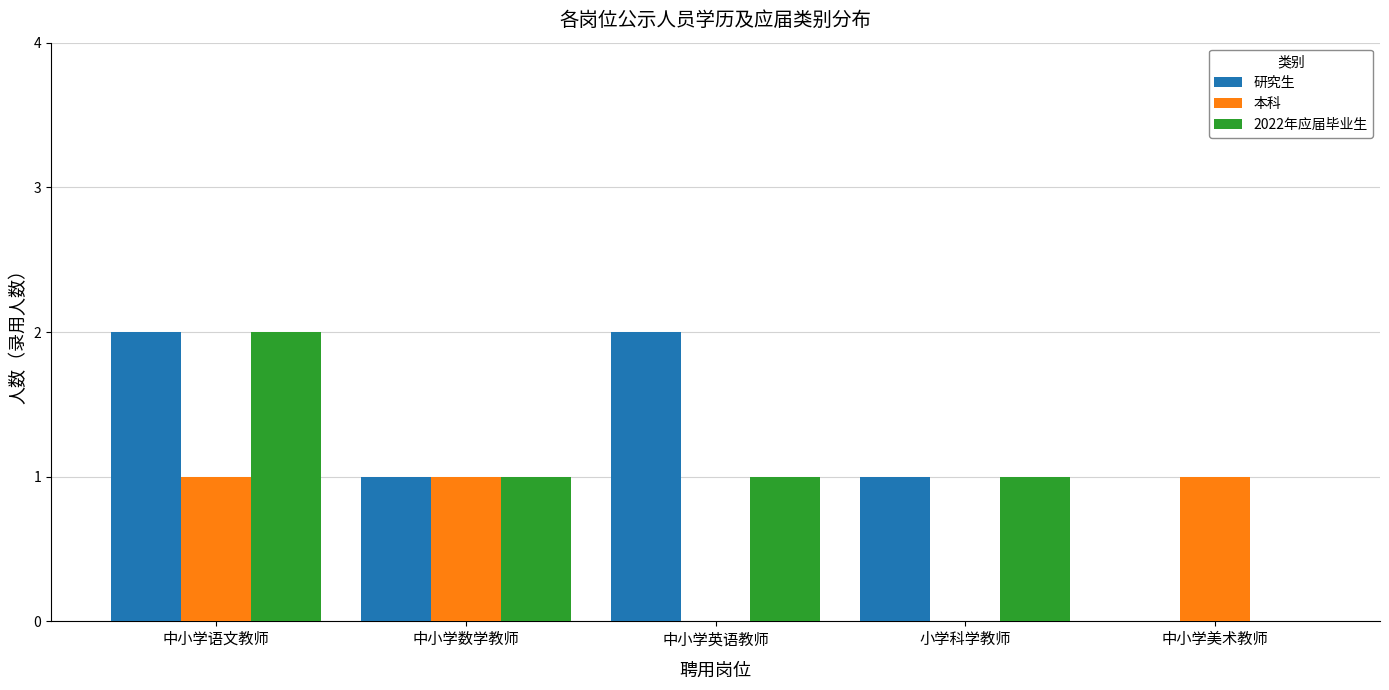

What is the sum of the 2022年应届毕业生 values at 中小学语文教师 and 中小学英语教师?

3